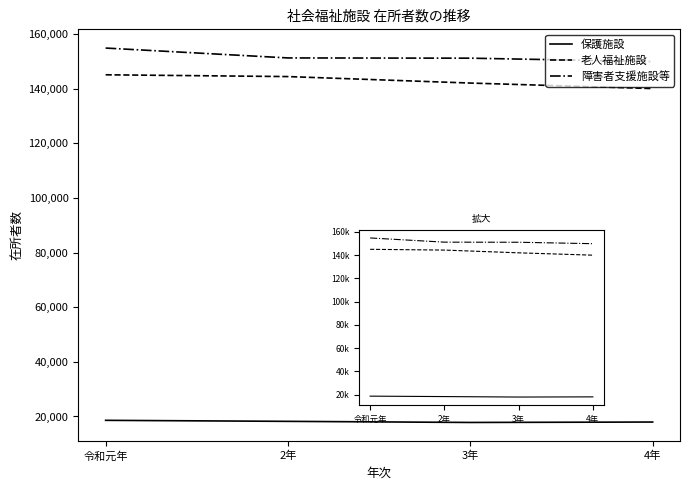

What are all the series names shown in the legend?

保護施設, 老人福祉施設, 障害者支援施設等